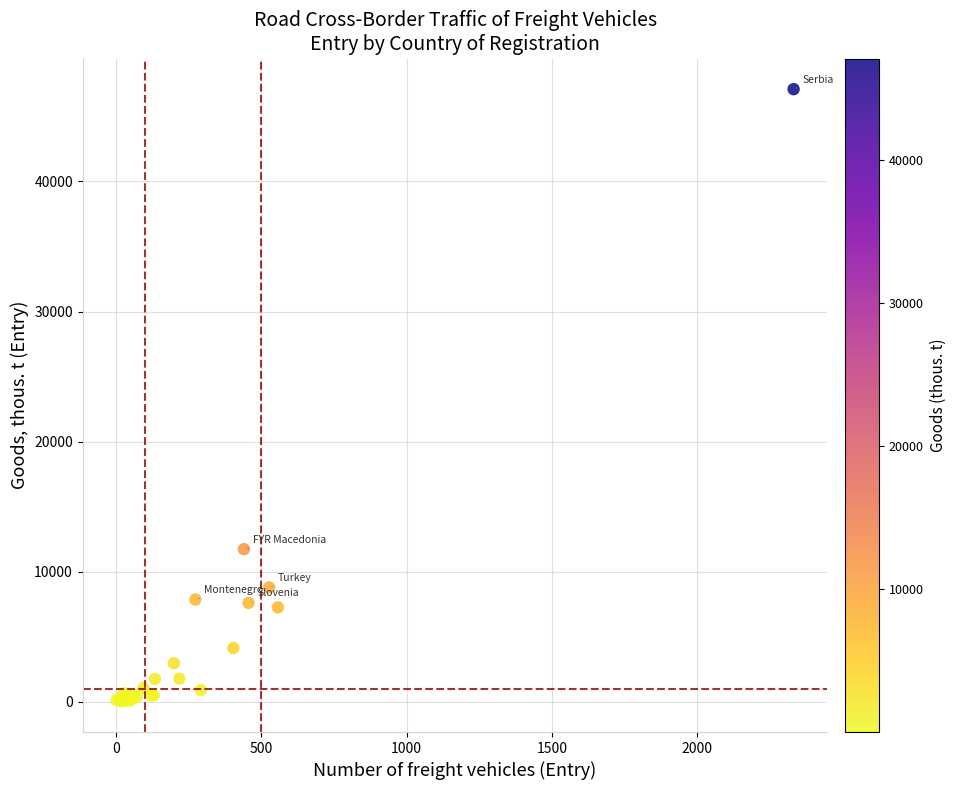

What Y value in the scatter plot is closest to 23561?

11730